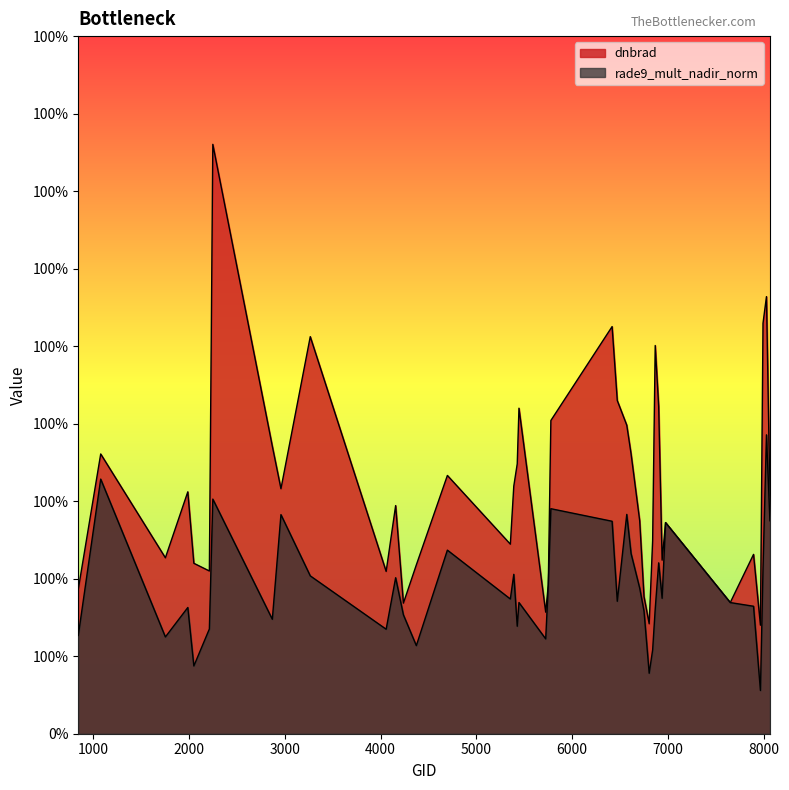

At how many categories does at least one series exceed 1?

6